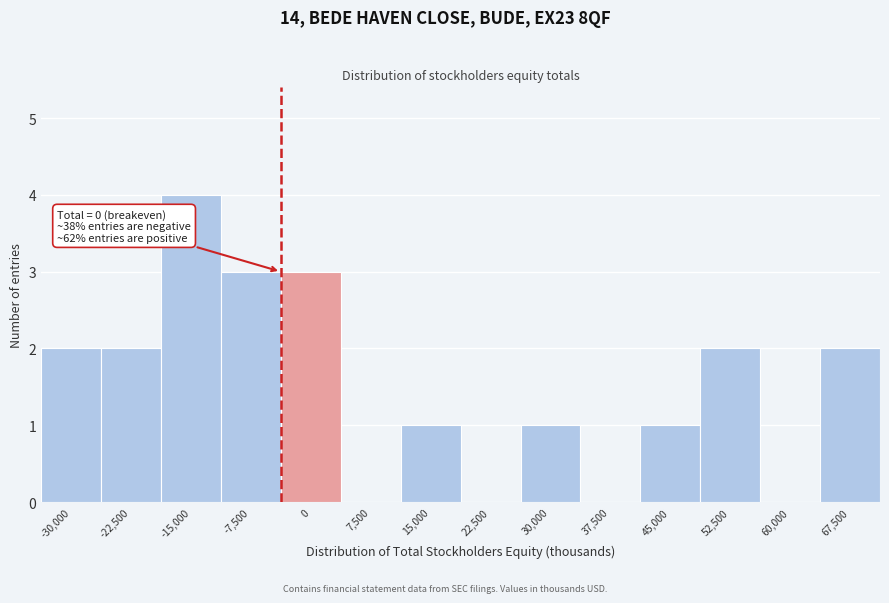

Reading left to right, what are all the values shown in this chart?

-30,000=2	-22,500=2	-15,000=4	-7,500=3	0=3	7,500=0	15,000=1	22,500=0	30,000=1	37,500=0	45,000=1	52,500=2	60,000=0	67,500=2